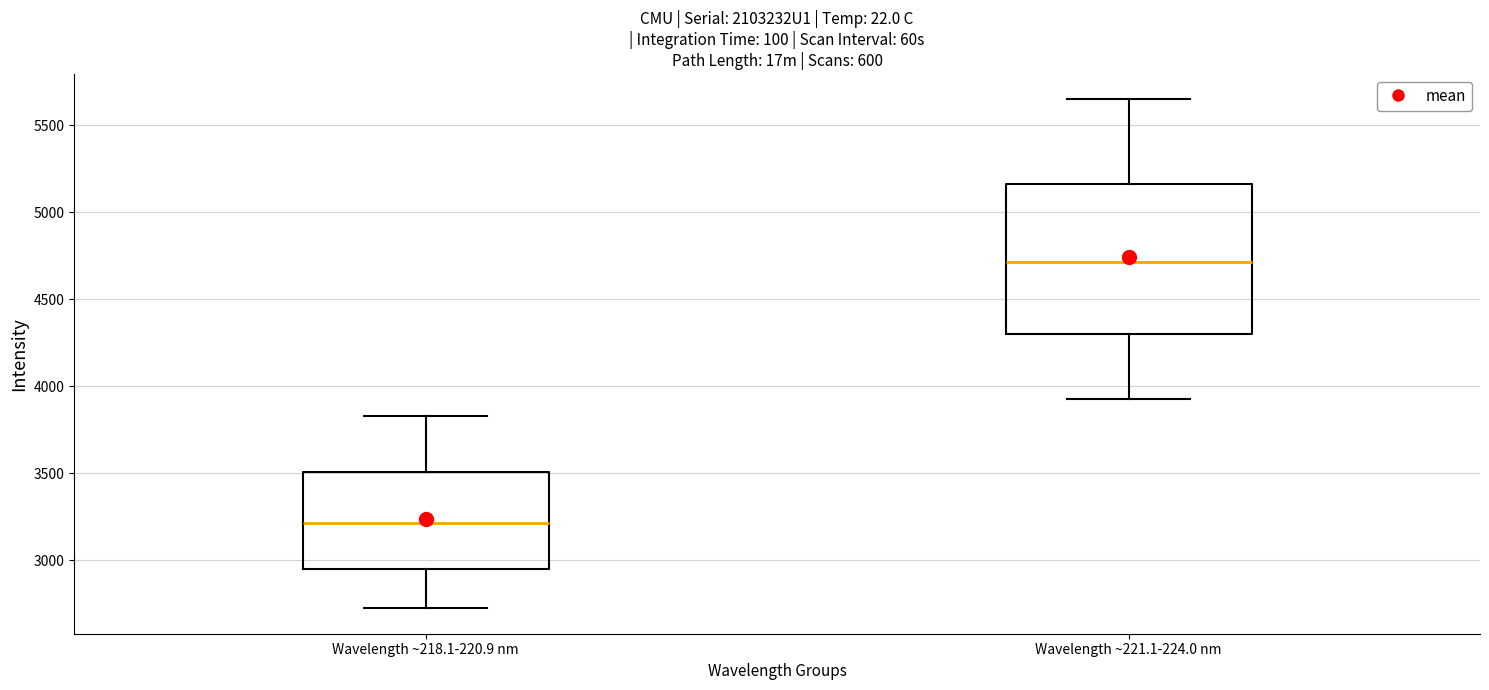

Where is the upper edge of the box for Wavelength ~221.1-224.0 nm on the y-axis? The values are not printed on the chart, so give them approximately, as read against the axis.

5150